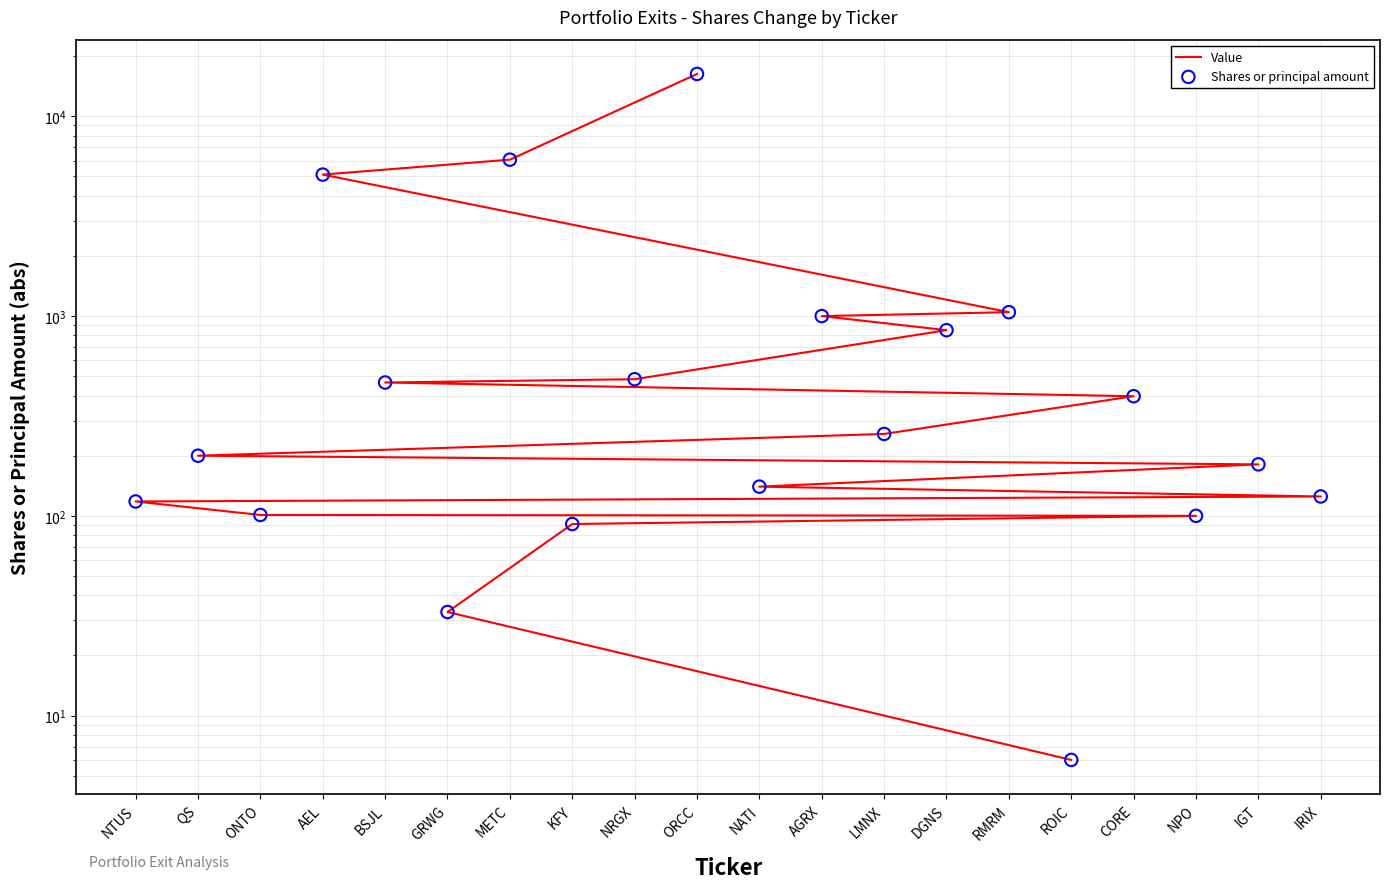

Which series reaches the maximum Y coordinate?

Value